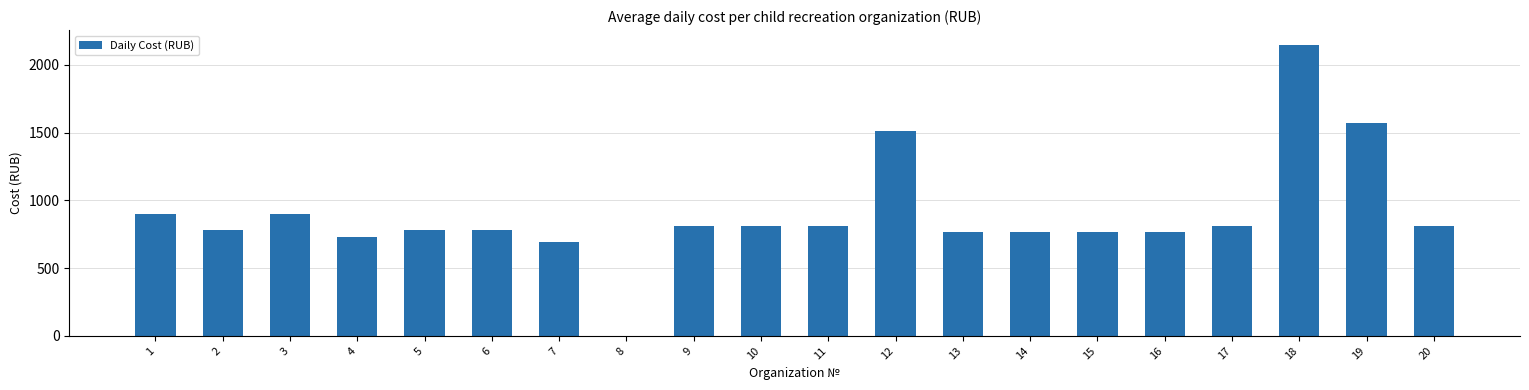

What is the average value?

896.1